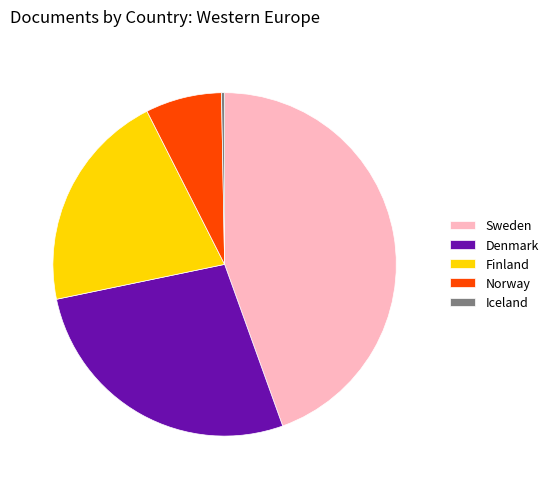

Does Norway represent more than half of the total?

No